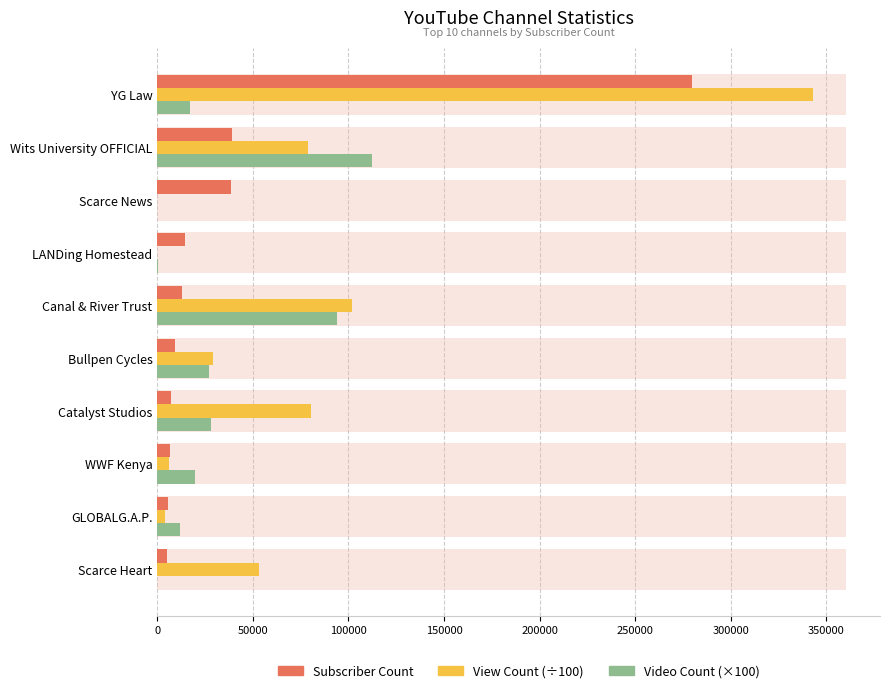

The value of Subscriber Count at Canal & River Trust is 22422.8. True or false?

False